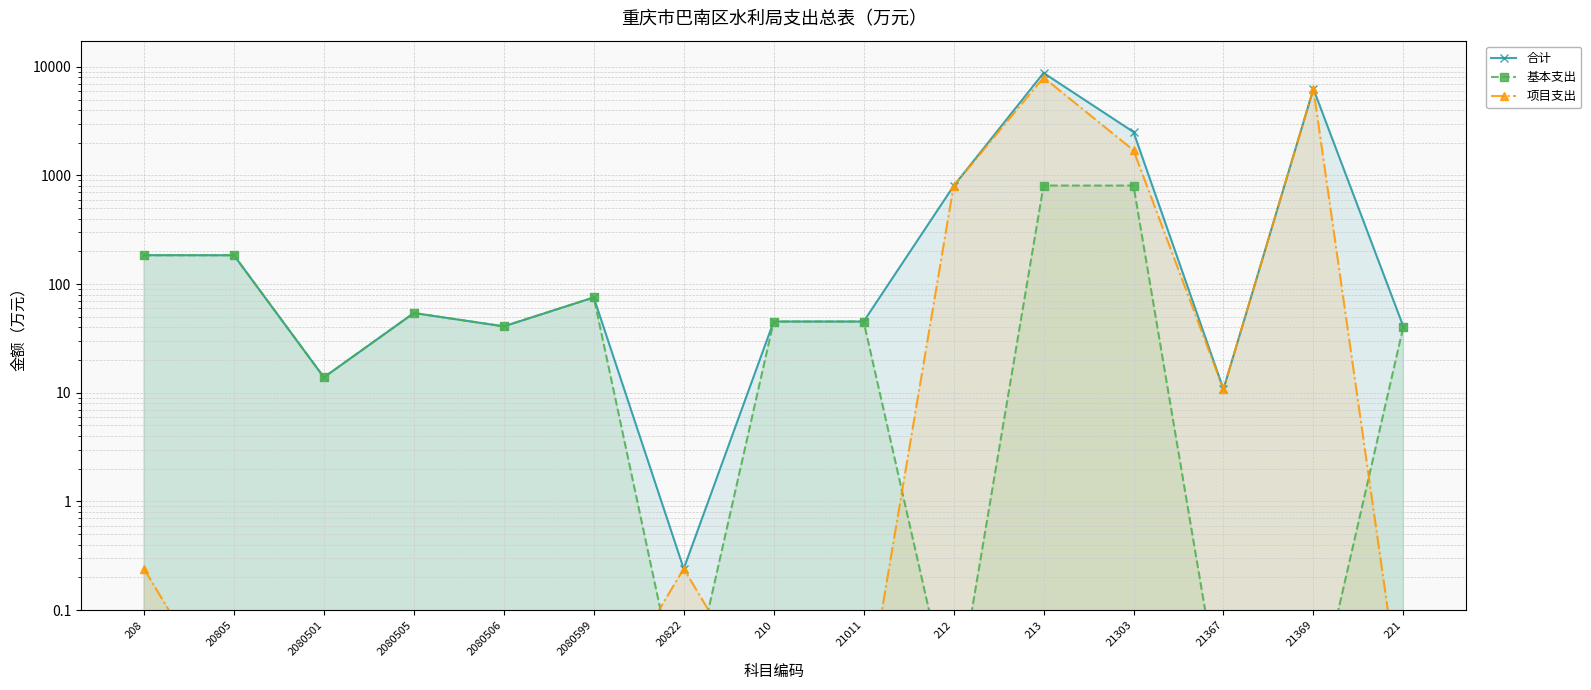

Between 213 and 21367, which series saw the biggest shift?

合计